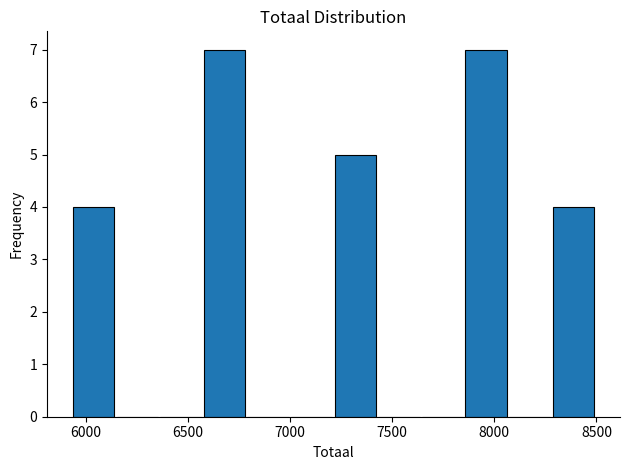

Reading left to right, list every bar in this chart as the range it spans on the x-axis followed by its height. Neither the bar edges nor the heights are printed on the chart, so give them approximately, as read against the axes.

5950 to 6150: 4
6150 to 6350: 0
6350 to 6550: 0
6550 to 6800: 7
6800 to 7000: 0
7000 to 7200: 0
7200 to 7450: 5
7450 to 7650: 0
7650 to 7850: 0
7850 to 8050: 7
8050 to 8300: 0
8300 to 8500: 4